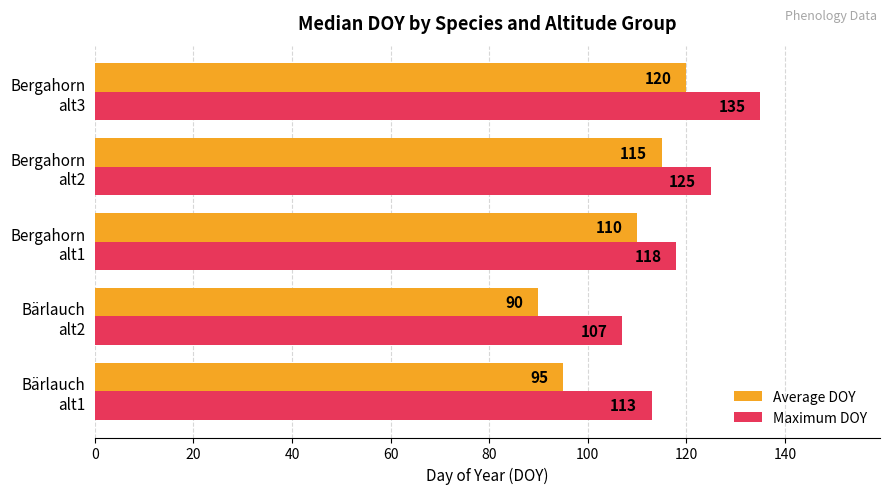

Which category has the lowest value across all series?

Bärlauch
alt2